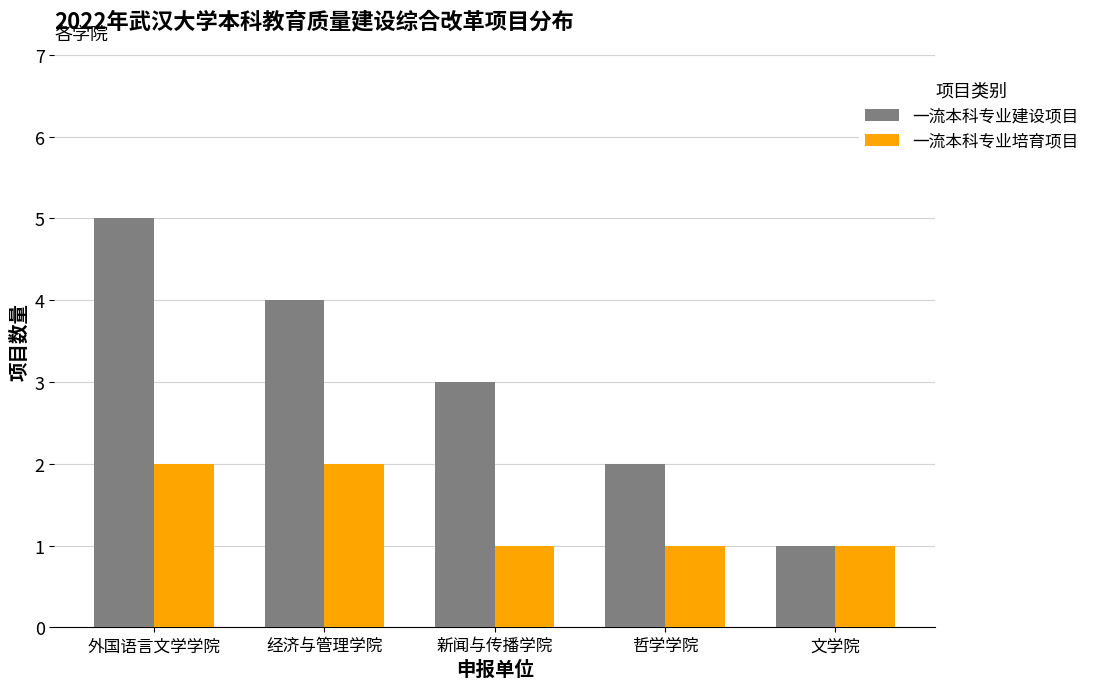

What is the minimum value shown in the chart?

1